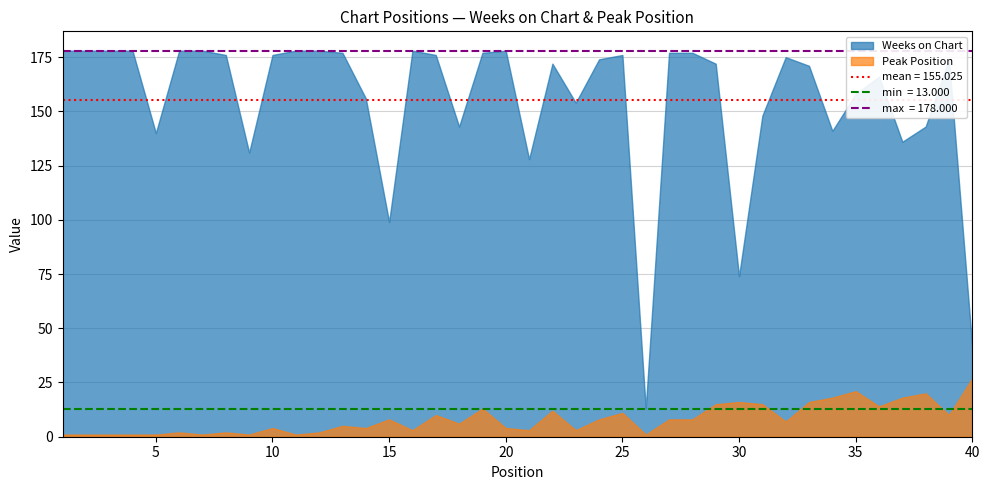

Rank the series by their maximum value, from highest to lowest.

Weeks on Chart, Peak Position